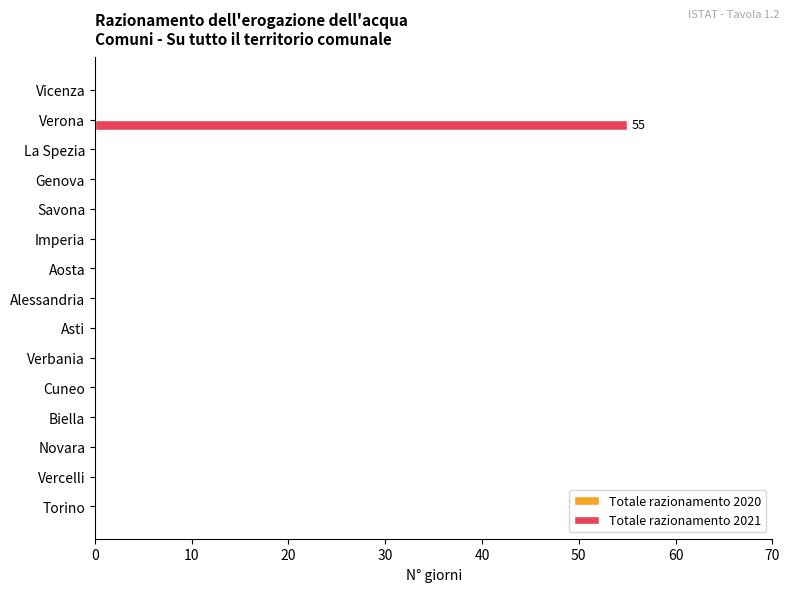

What is the sum of all values?

55